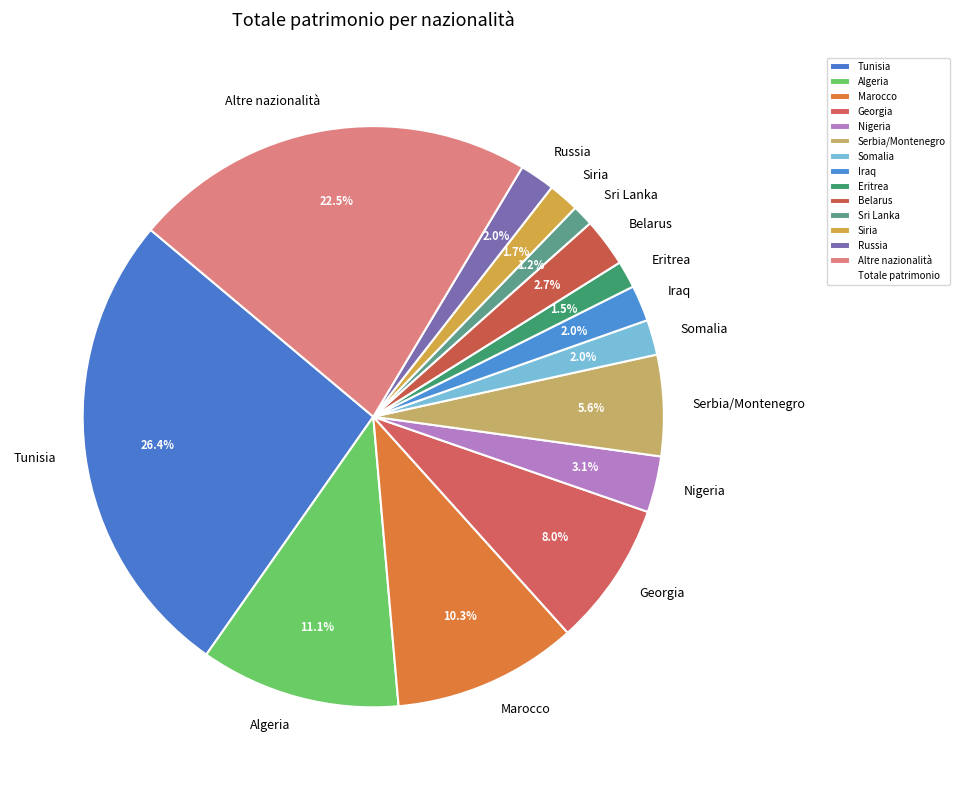

Is there any slice that represents more than half of the pie?

No